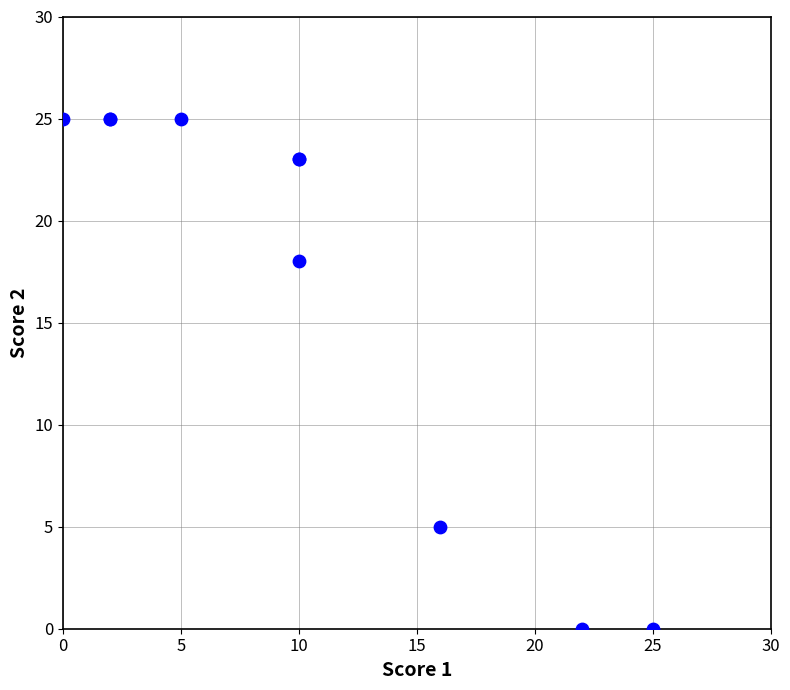

What Y value in the scatter plot is closest to 12?

18